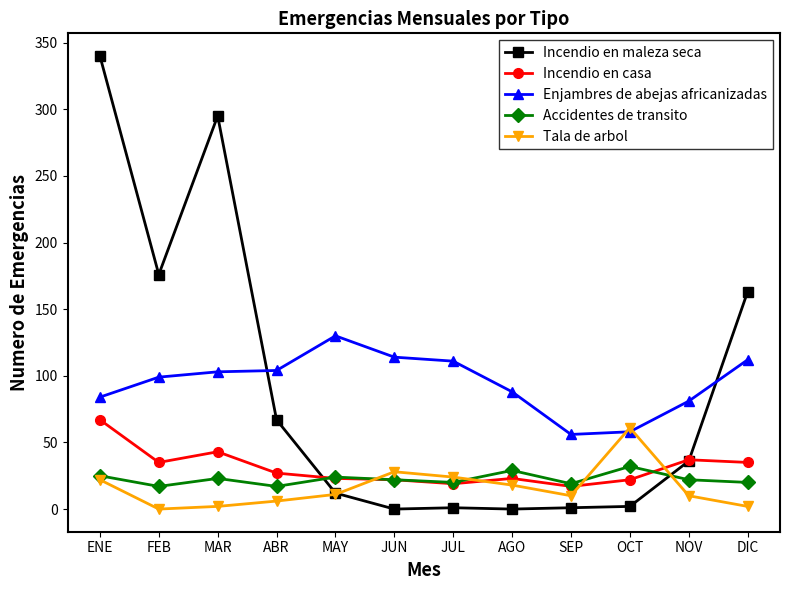

What is the label of the 5th point from the left?

MAY